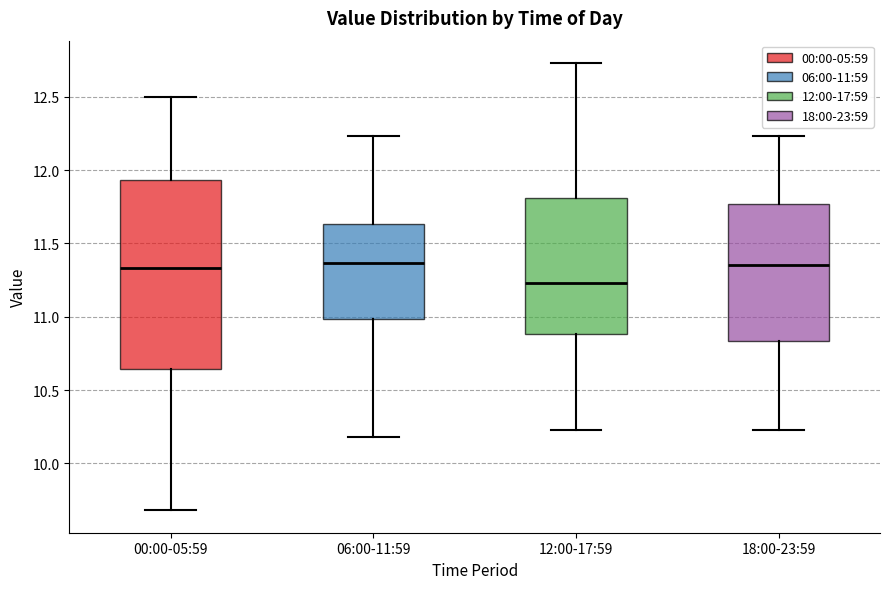

Where does the median line of the box for 00:00-05:59 sit on the y-axis? The values are not printed on the chart, so give them approximately, as read against the axis.

11.35